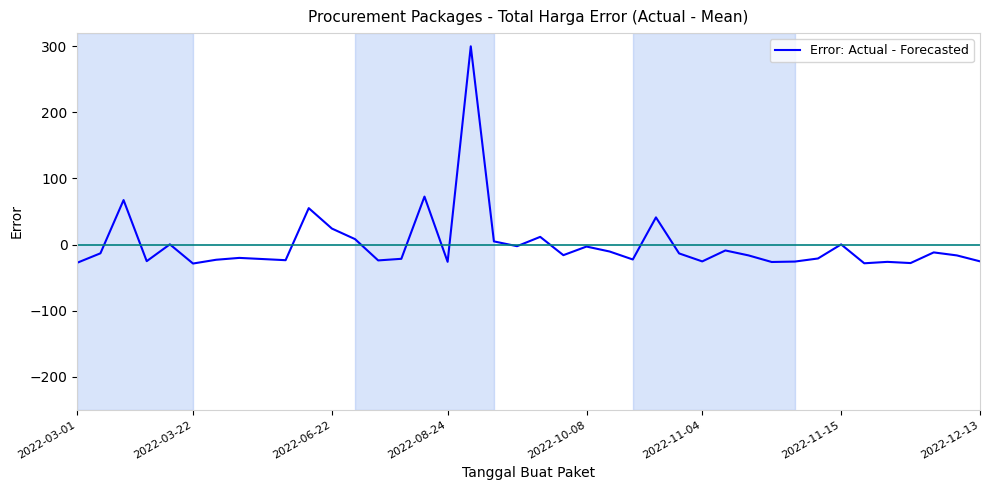

What is the maximum value shown in the chart?

300.0